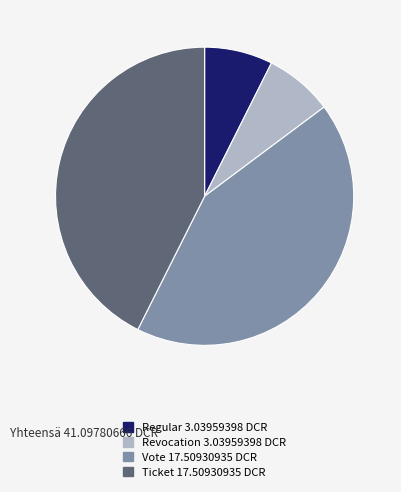

Is it true that Vote is 43% of the pie?

True